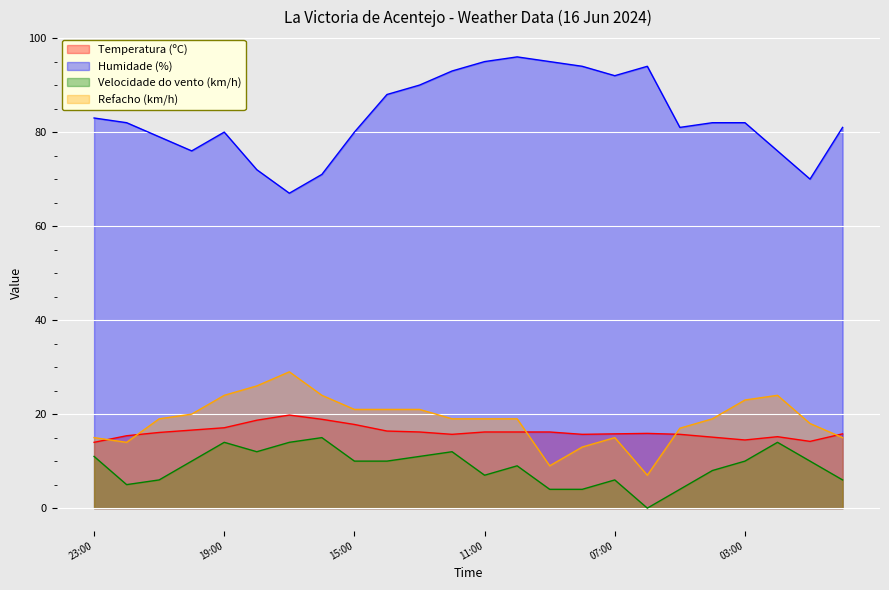

Is the value of Temperatura (ºC) at 23:00 greater than the value of Refacho (km/h) at 22:00?

No